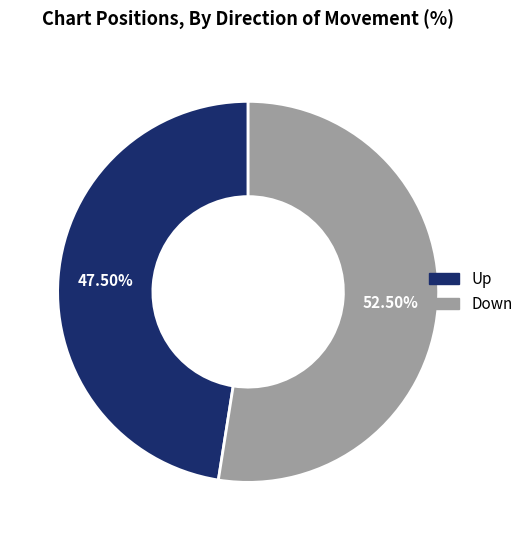

Count the number of slices in the pie.

2